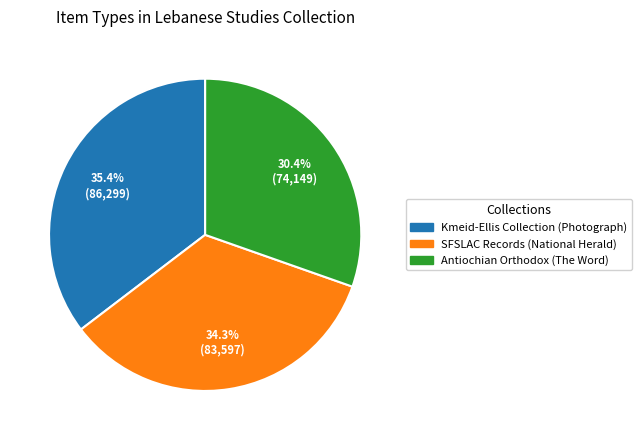

Does Antiochian Orthodox (The Word) represent more than half of the total?

No